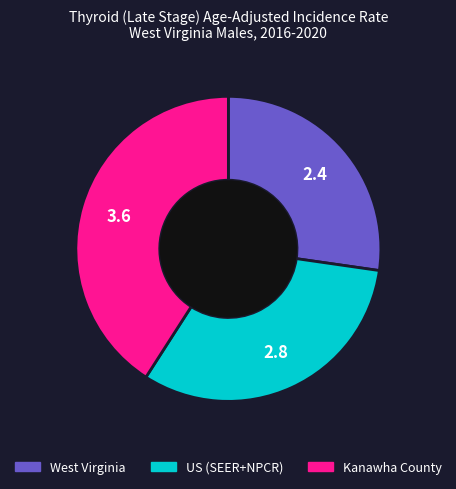

Is the sum of West Virginia and Kanawha County greater than half?

Yes